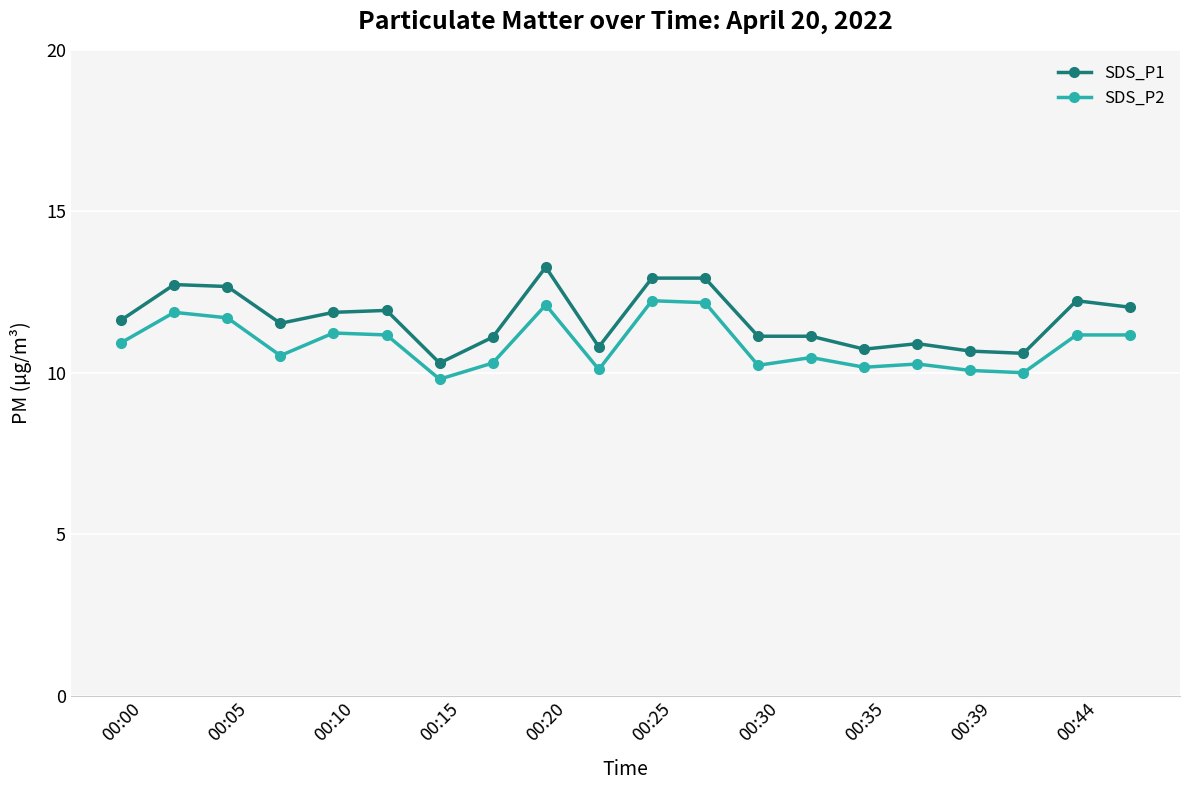

What is the value of the SDS_P1 point at the 15th from the left?

10.7